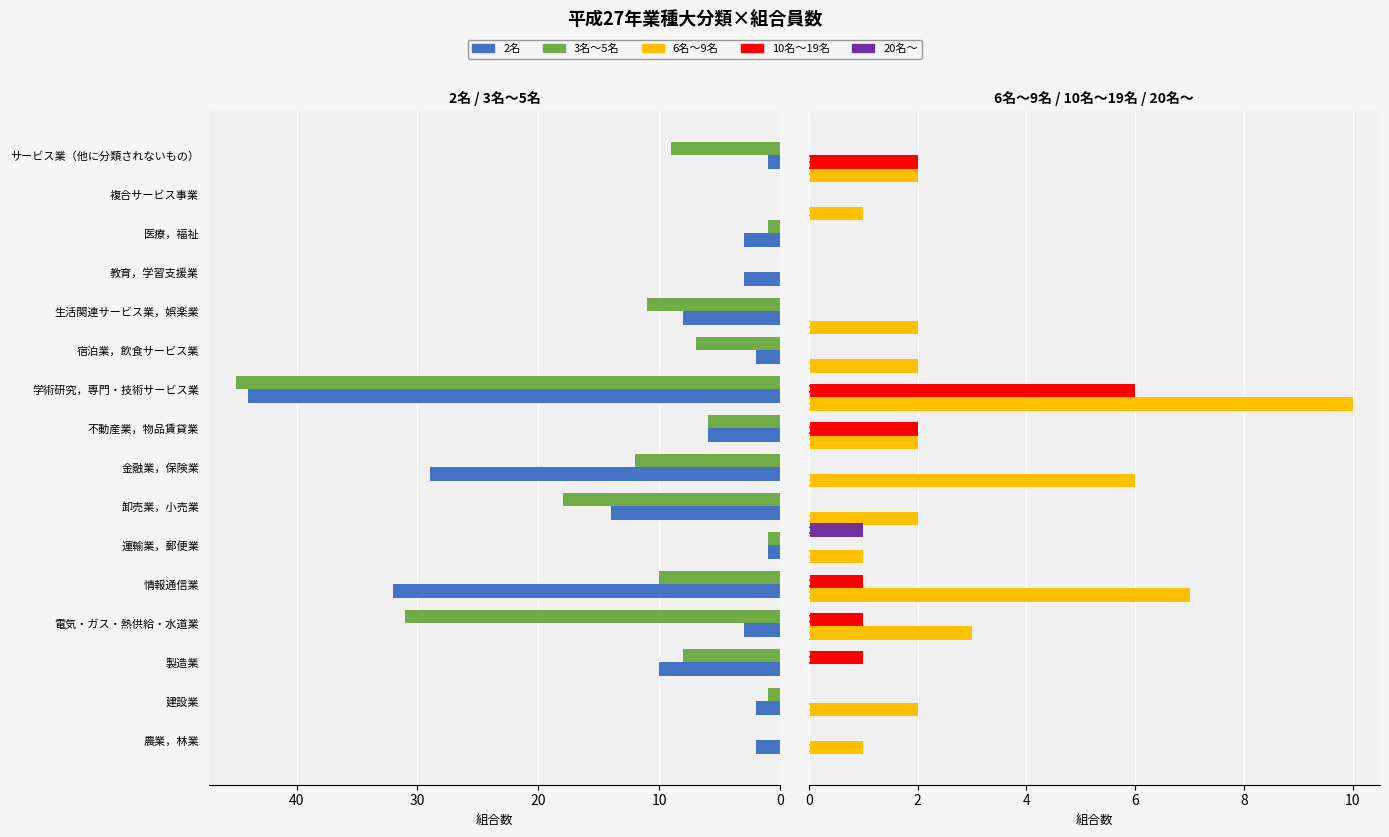

True or false: 10名～19名 has a value of 3 at 14.

False